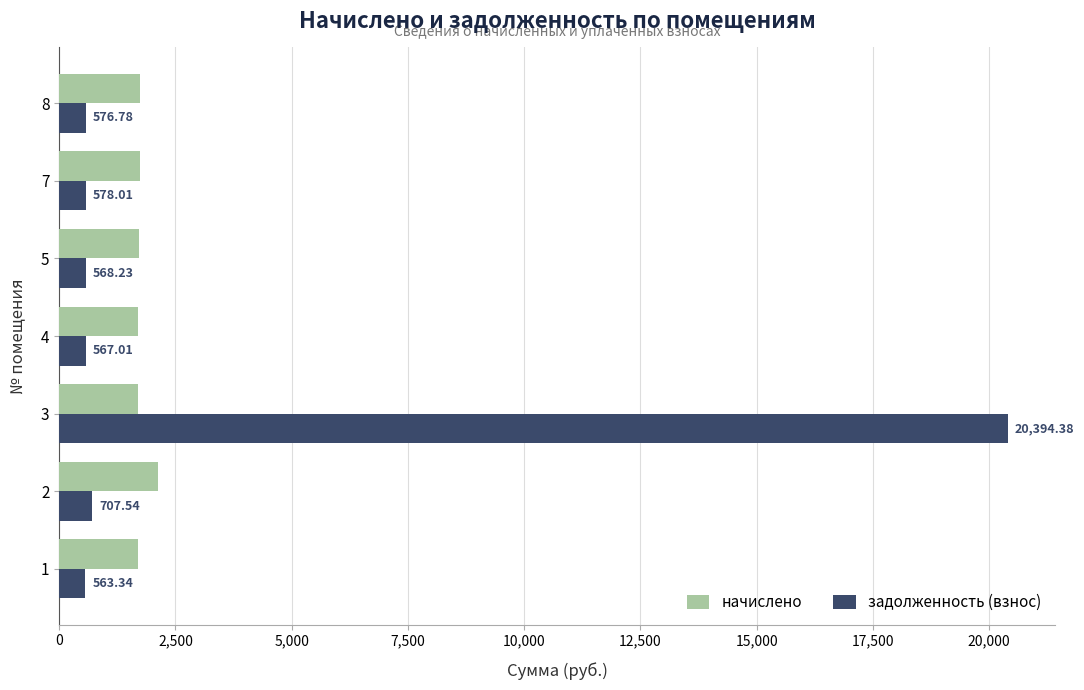

Rank the series by their average value, from highest to lowest.

задолженность (взнос), начислено